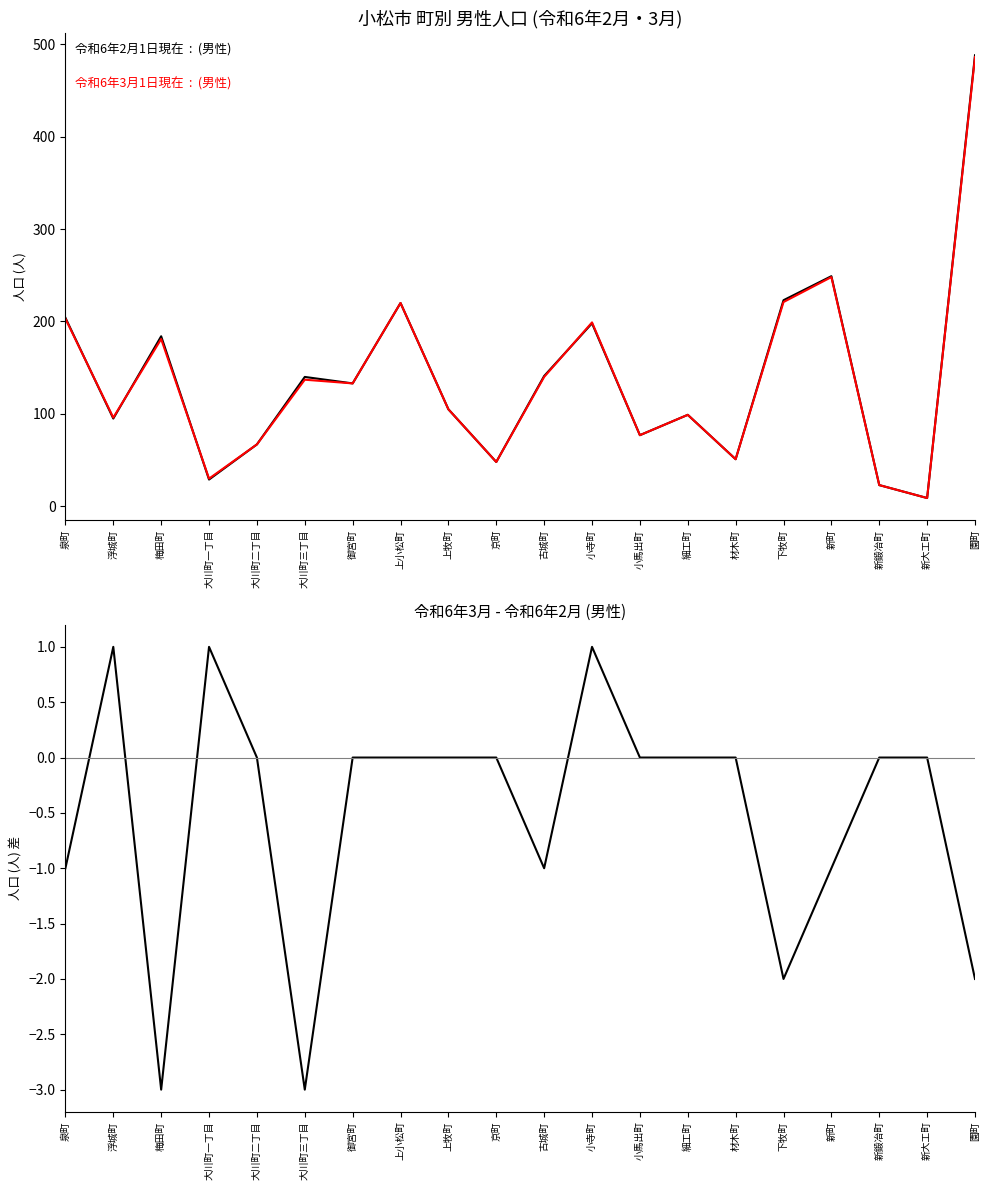

What is the value of the 差 (Mar - Feb) point at the 3rd from the left?

-3